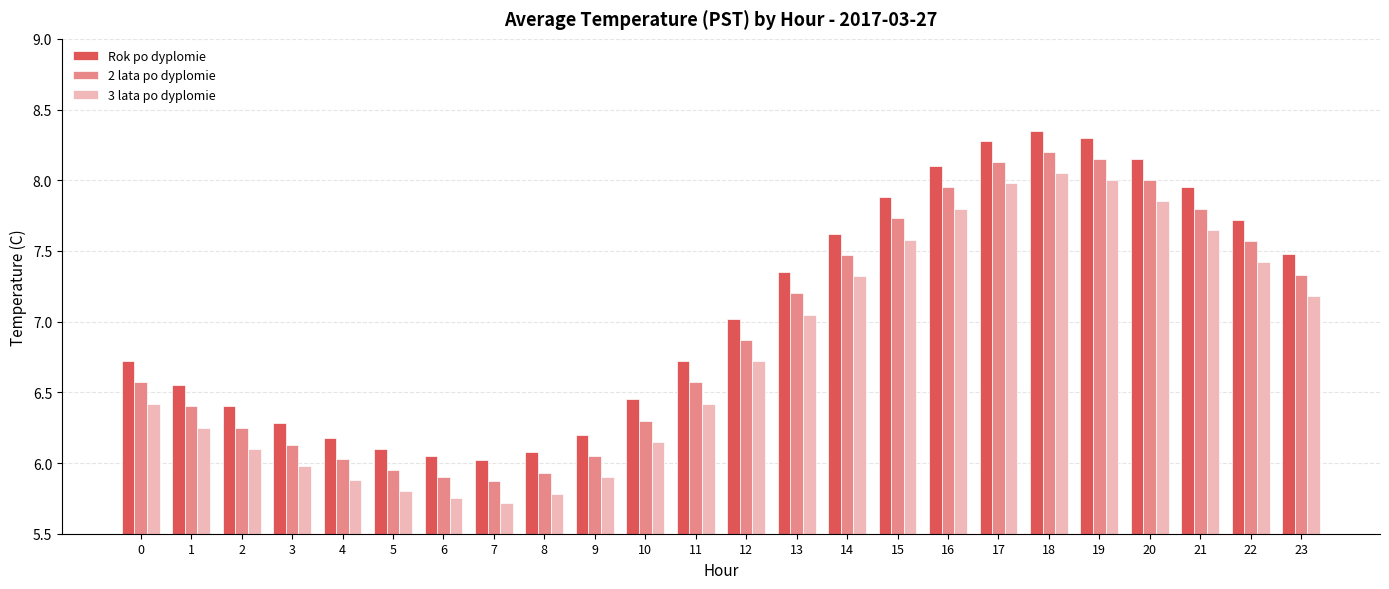

At which category is the sum across all series the highest?

18